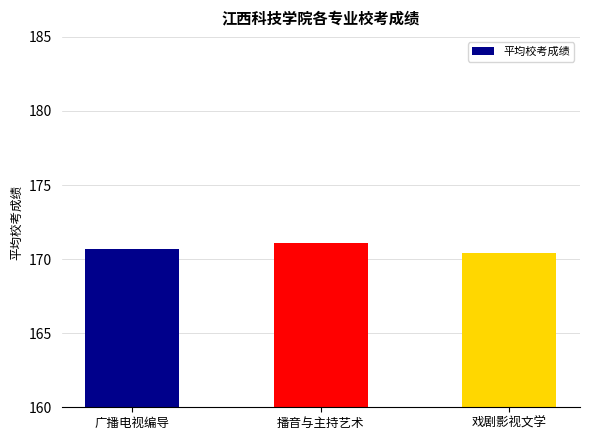

Reading left to right, transcribe all the data shown in this chart.

170.7	171.1	170.4